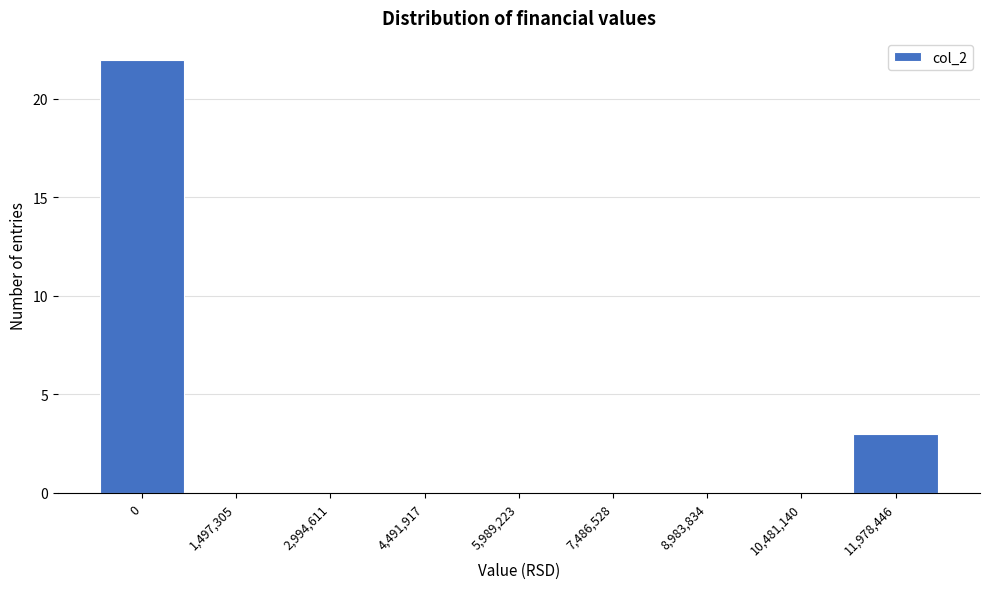

Reading left to right, list all the values displayed in this chart.

0=22	1,497,305=0	2,994,611=0	4,491,917=0	5,989,223=0	7,486,528=0	8,983,834=0	10,481,140=0	11,978,446=3